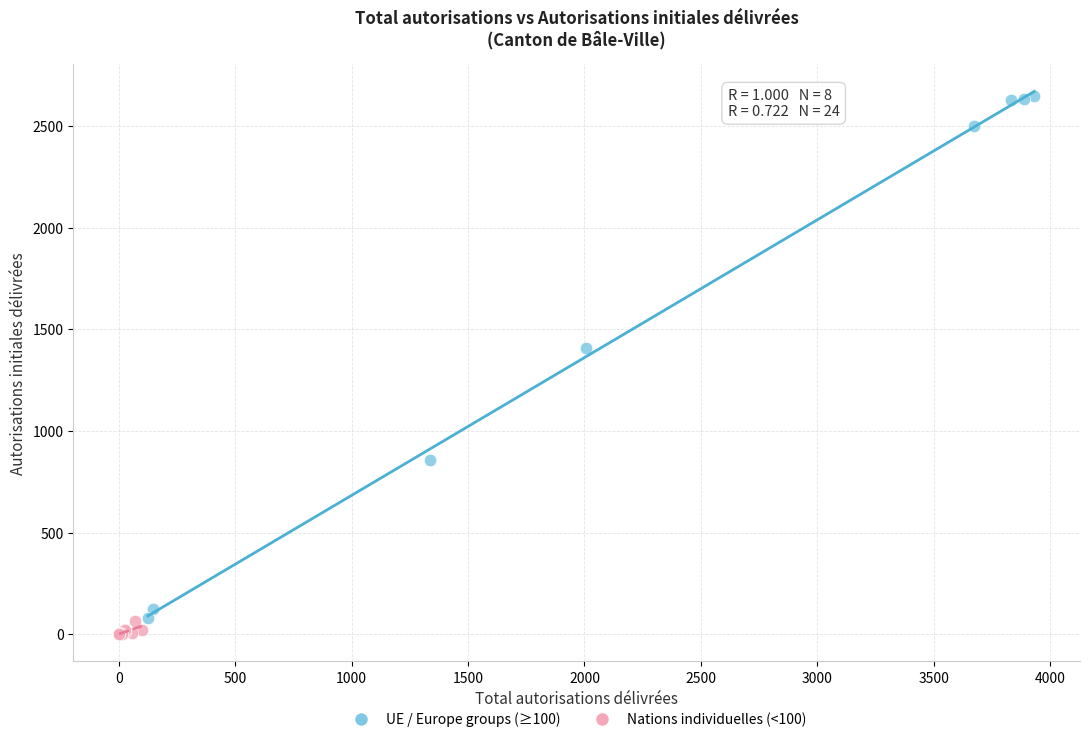

Which series contains the highest Y value?

UE / Europe groups (≥100)